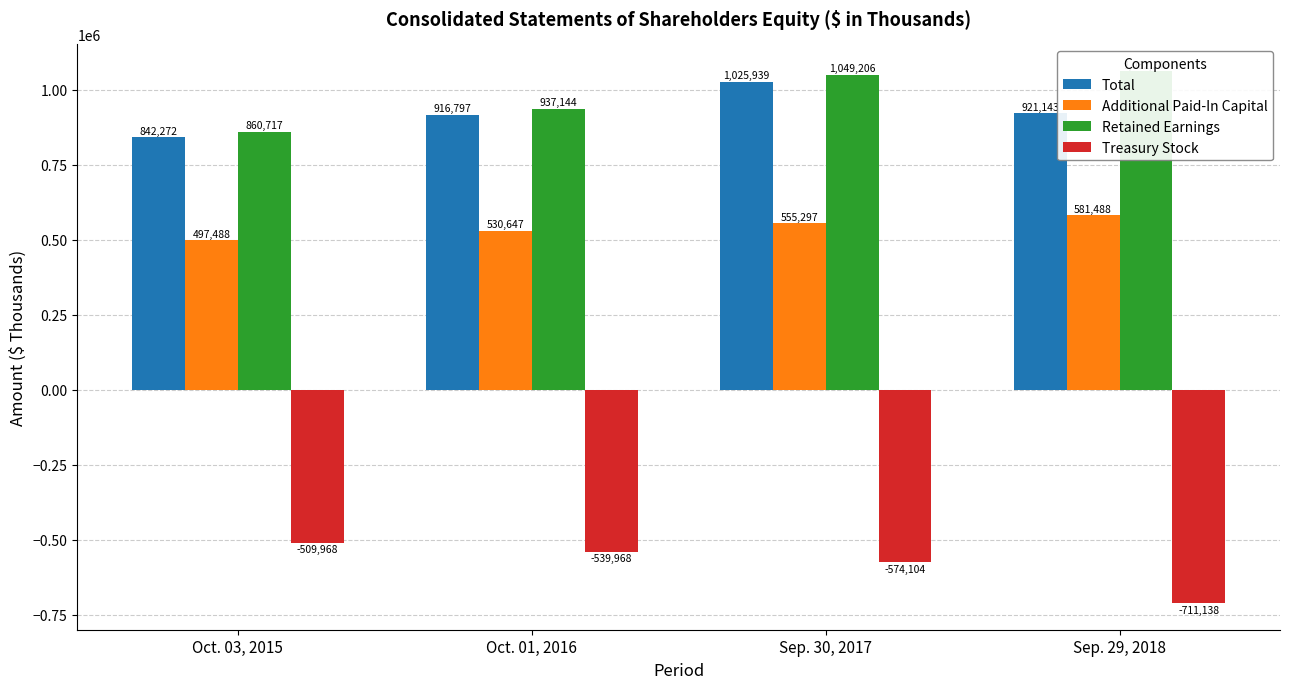

How many data points in Additional Paid-In Capital are above 555297?

1